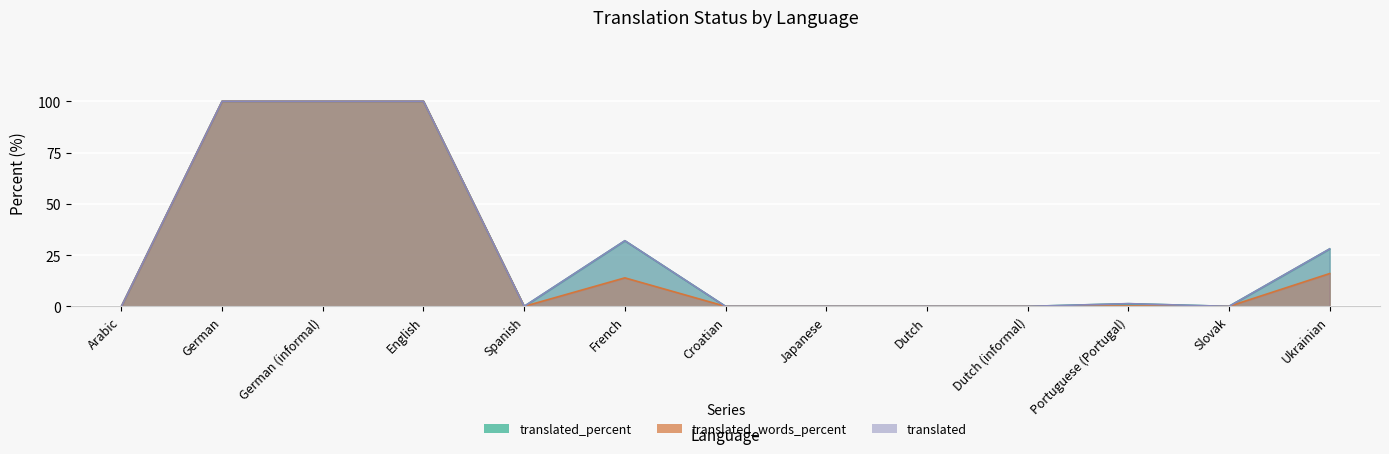

Reading right to left, extract all data points from this chart.

translated: Ukrainian=28.0	Slovak=0.0	Portuguese (Portugal)=1.3	Dutch (informal)=0.0	Dutch=0.0	Japanese=0.0	Croatian=0.0	French=32.0	Spanish=0.0	English=100.0	German (informal)=100.0	German=100.0	Arabic=0.0
translated_percent: Ukrainian=28.0	Slovak=0.0	Portuguese (Portugal)=1.3	Dutch (informal)=0.0	Dutch=0.0	Japanese=0.0	Croatian=0.0	French=32.0	Spanish=0.0	English=100.0	German (informal)=100.0	German=100.0	Arabic=0.0
translated_words_percent: Ukrainian=16.0	Slovak=0.0	Portuguese (Portugal)=0.2	Dutch (informal)=0.0	Dutch=0.0	Japanese=0.0	Croatian=0.0	French=13.9	Spanish=0.0	English=100.0	German (informal)=100.0	German=100.0	Arabic=0.0